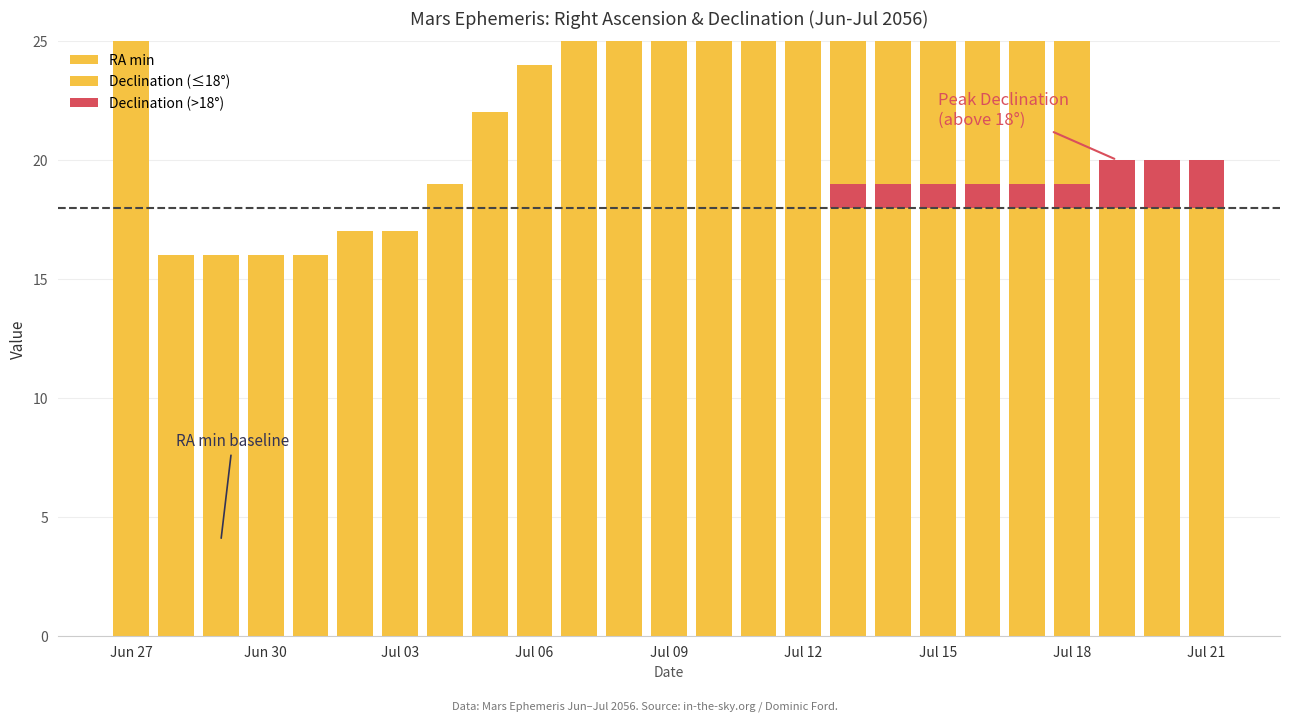

Where does the RA min (base) series first go above 27?

Jun 27